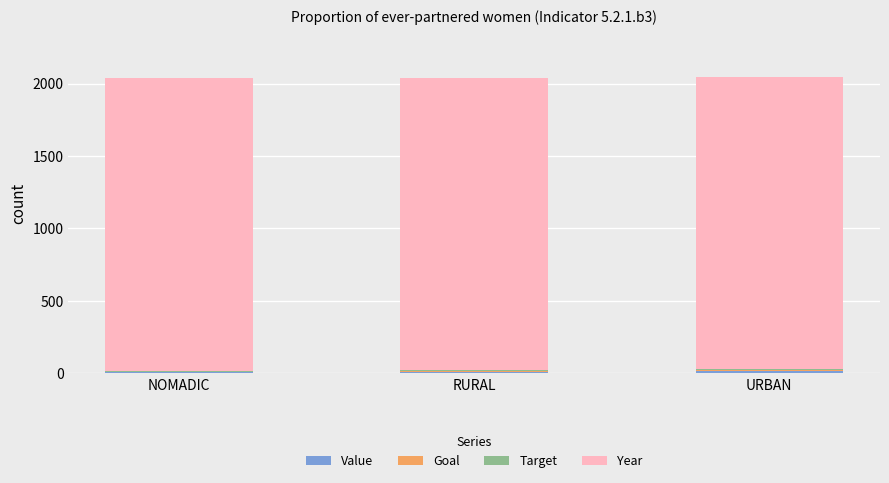

What is the total value across all series at RURAL?

2040.4